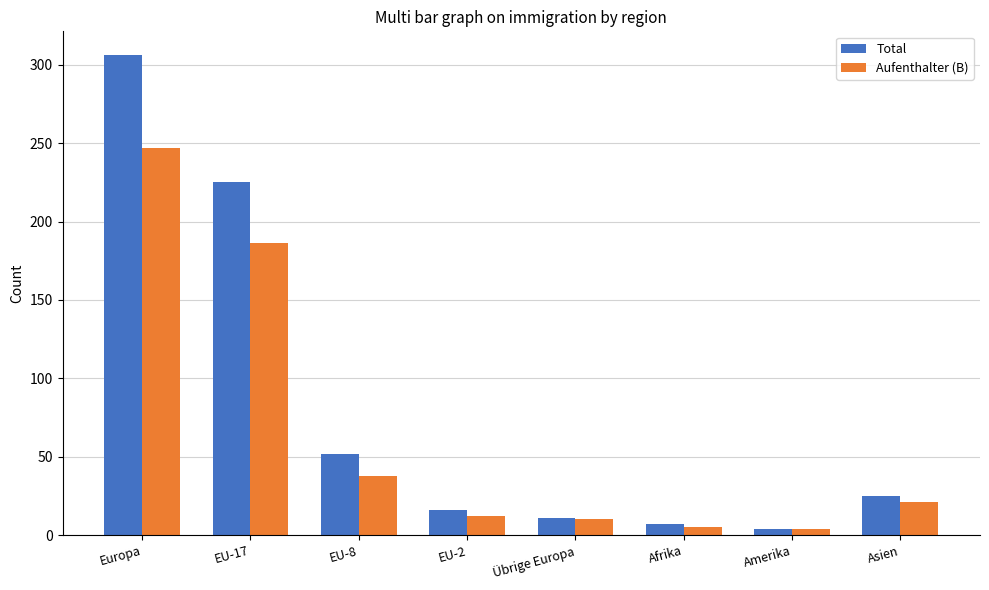

Is the value of Total at EU-2 greater than the value of Aufenthalter (B) at Afrika?

Yes